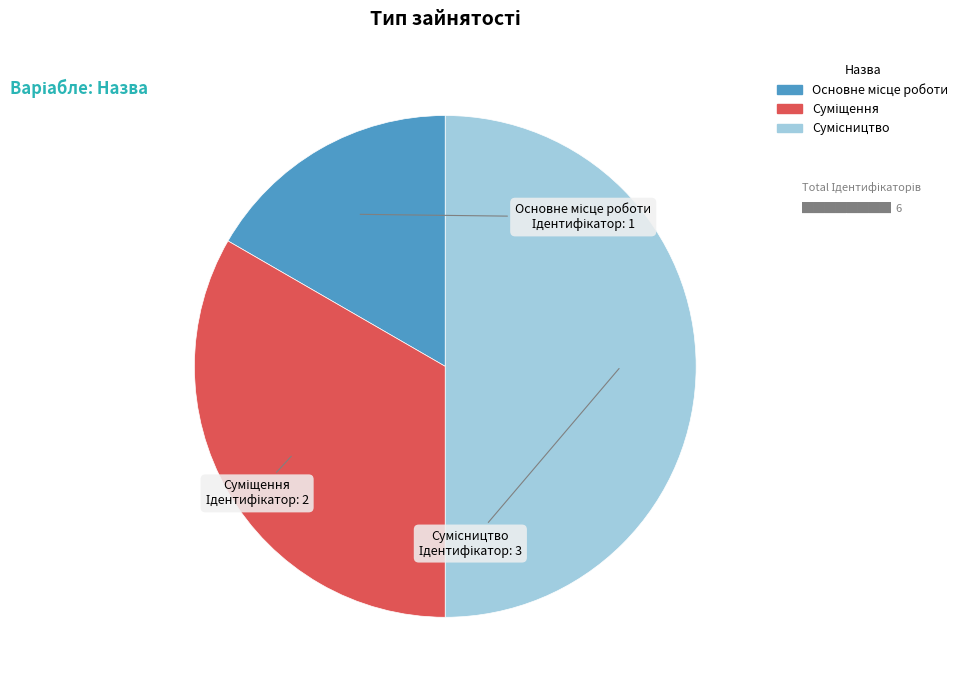

Rank the categories by value from lowest to highest.

Основне місце роботи, Суміщення, Сумісництво